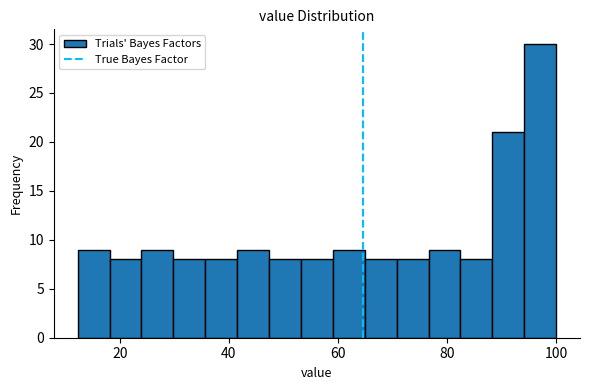

Around what value on the x-axis is the tallest bar? Give the approximate position of its centre, as read against the axis.

98